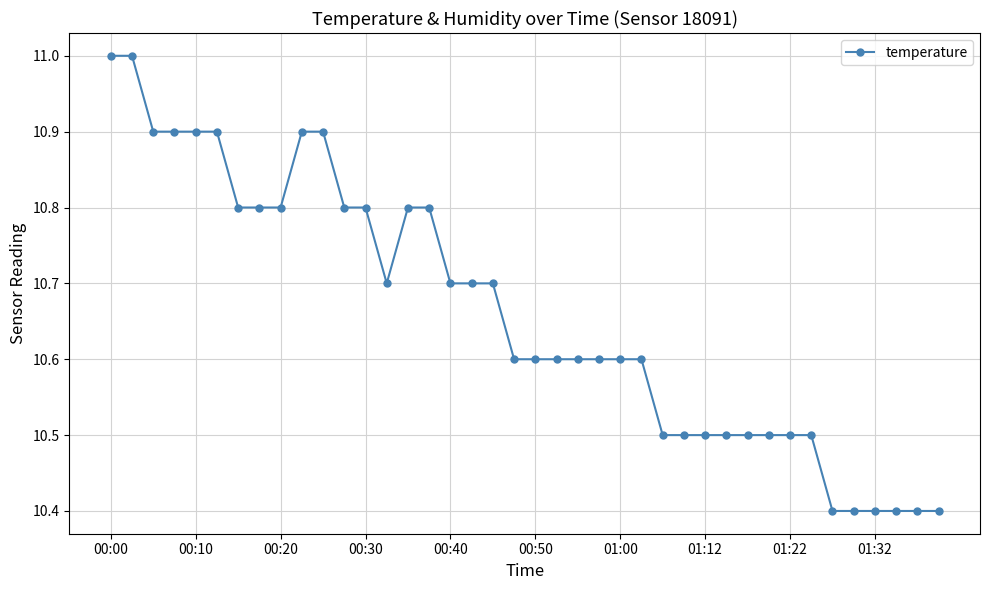

How many lines are shown in the chart?

1